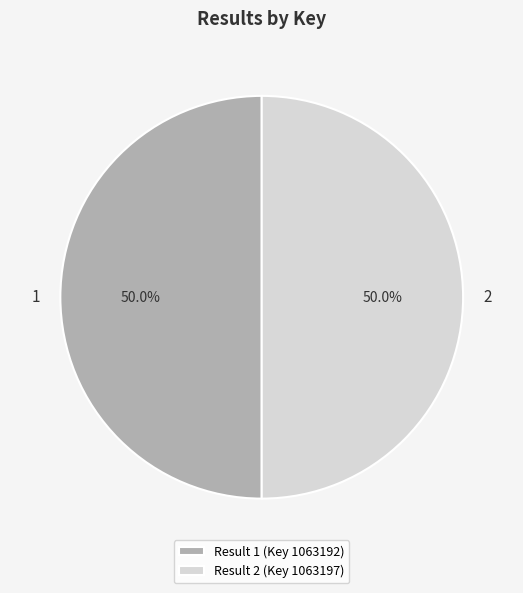

How much of the chart is everything except 1?

50.0%